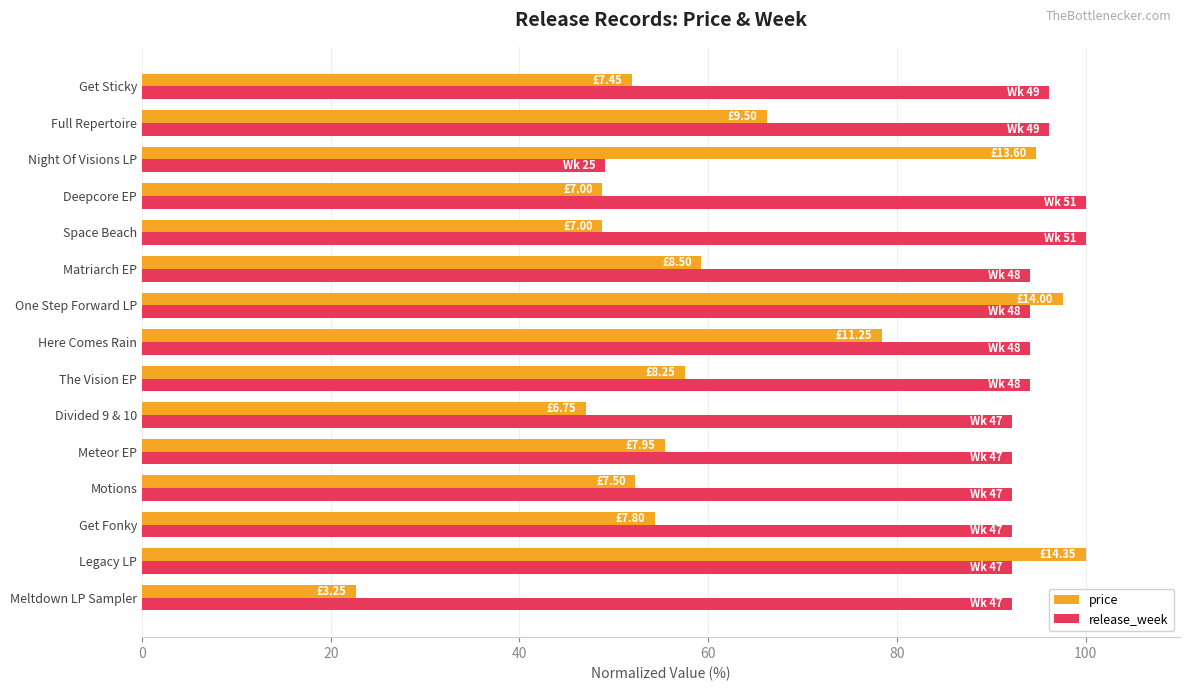

What is the difference between the highest and lowest values at Matriarch EP?

34.9